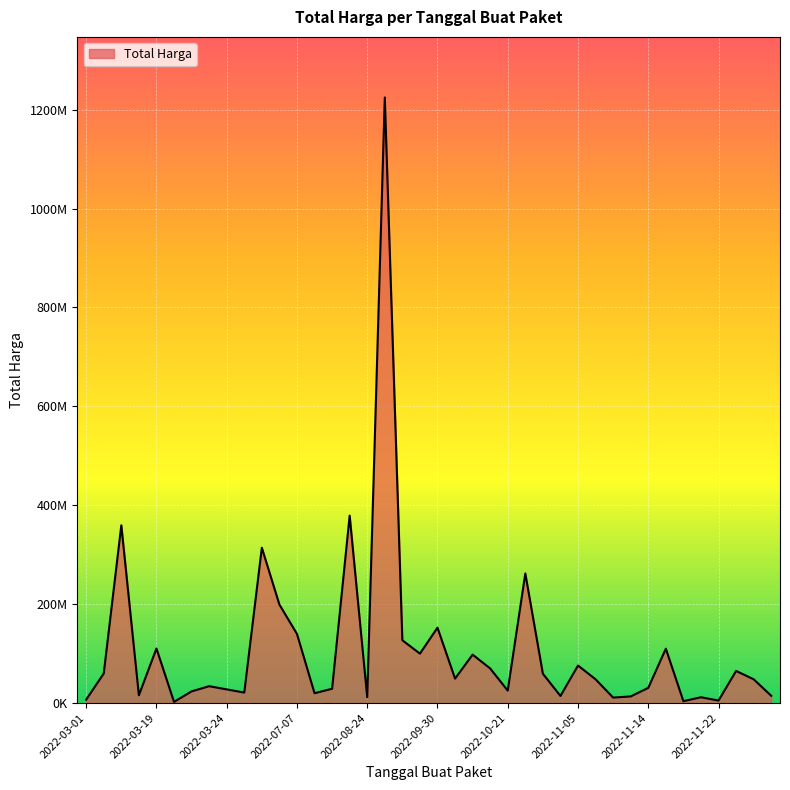

Does the chart have visible grid lines?

Yes